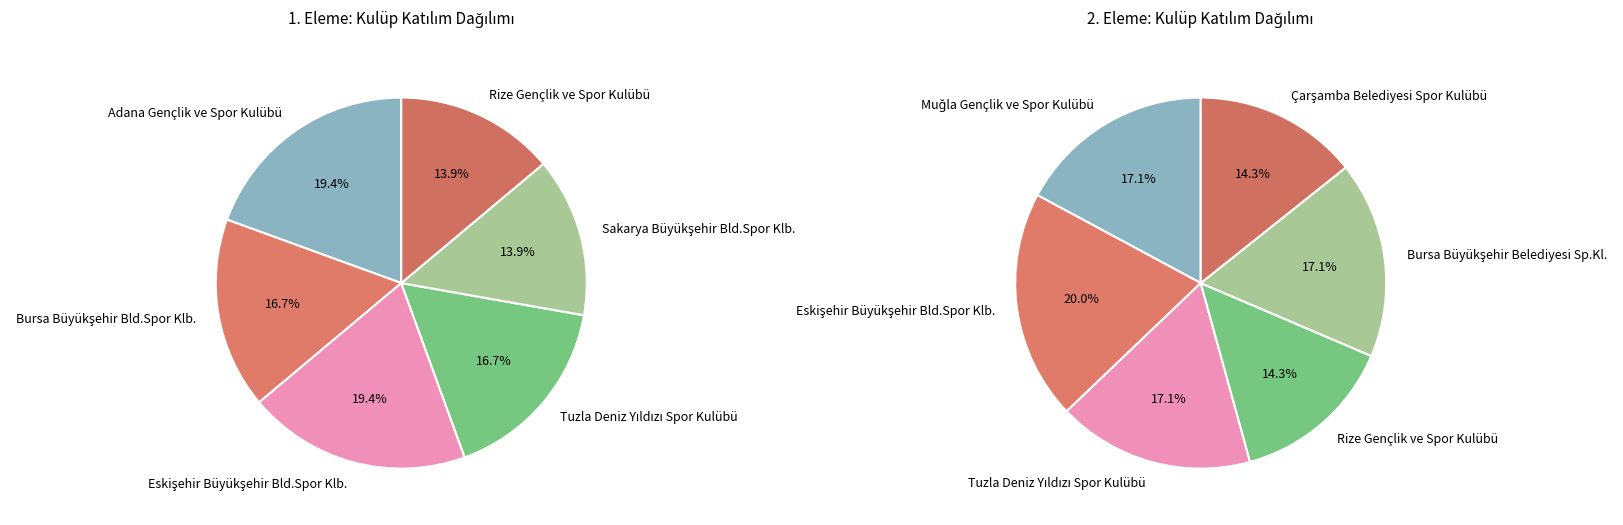

What percentage do Eskişehir Büyükşehir Bld.Spor Klb. and Sakarya Büyükşehir Bld.Spor Klb. together represent?

33.3%